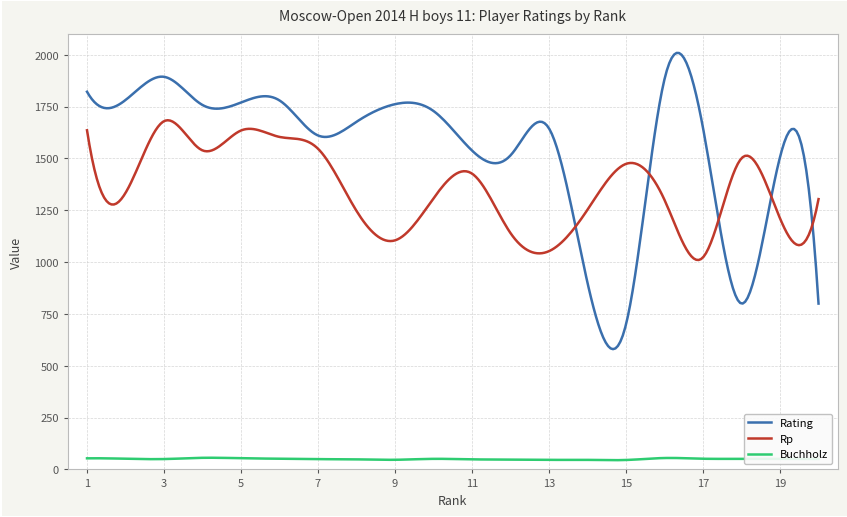

Which series has the largest total across all categories?

Rating